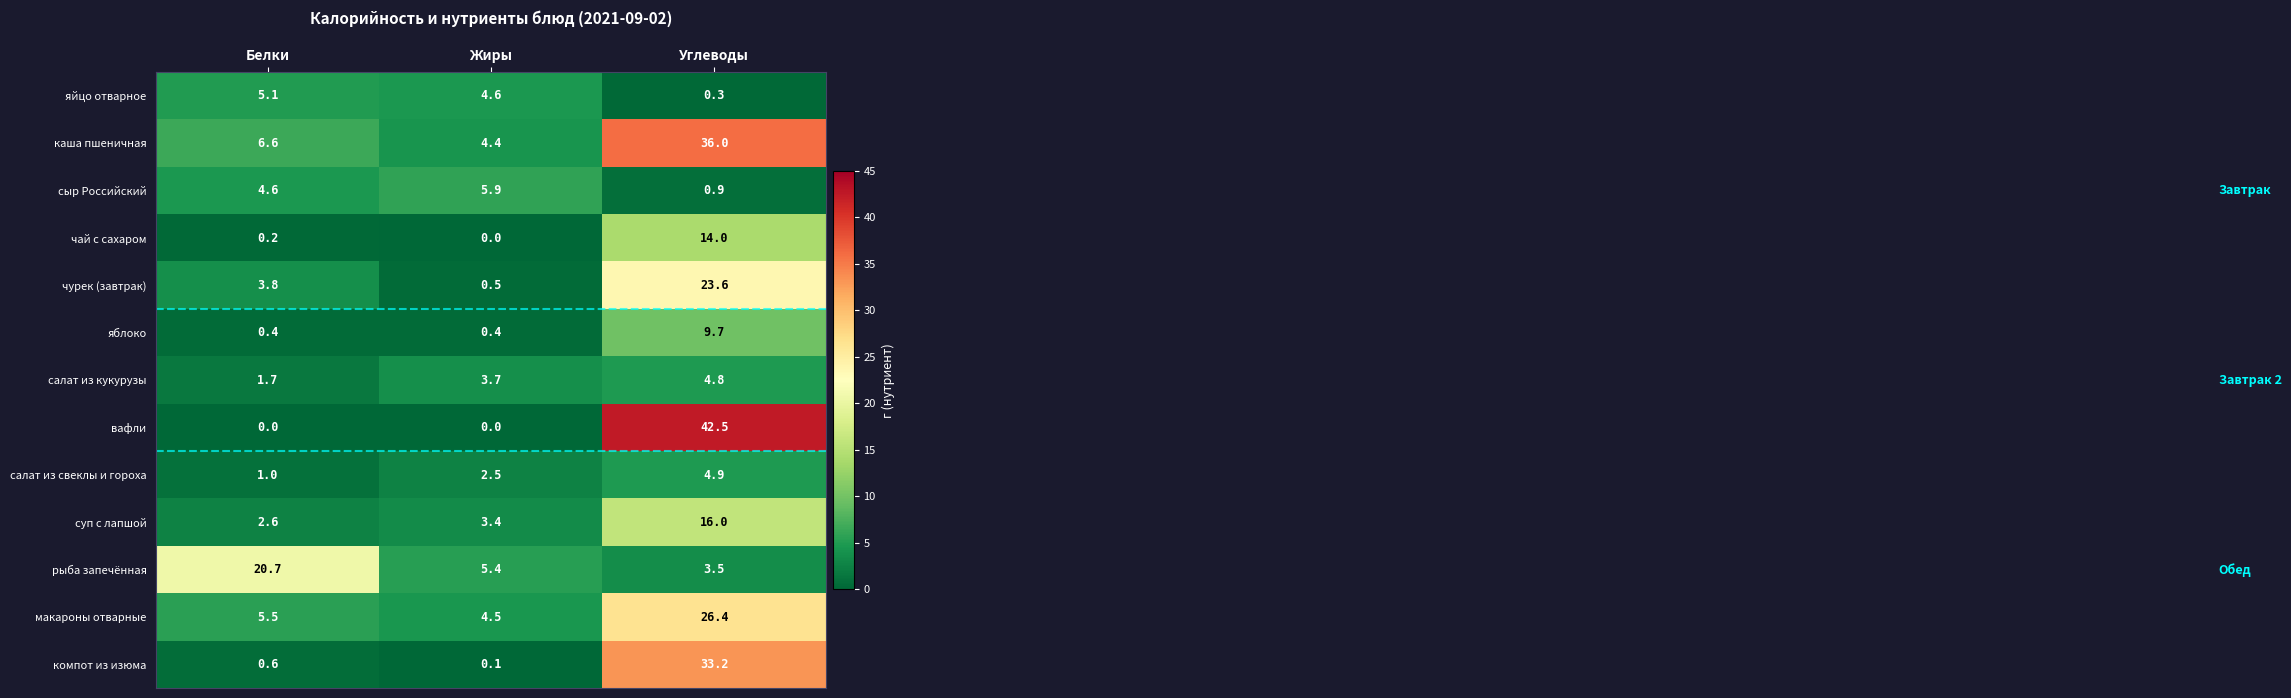

What is the minimum value for чурек (завтрак)?

0.5